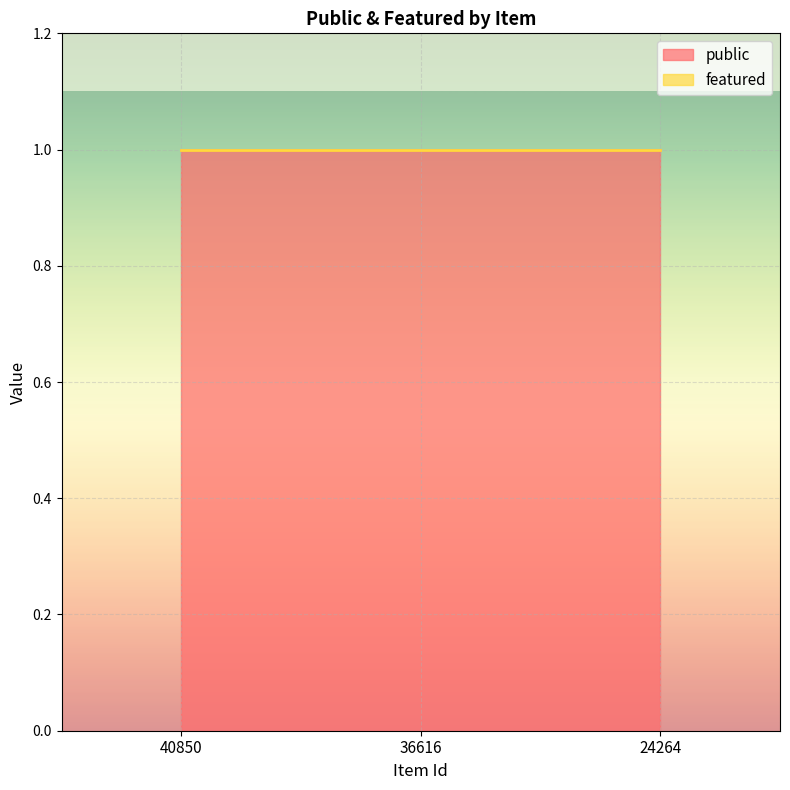

Which category has the lowest value in the public series?

40850